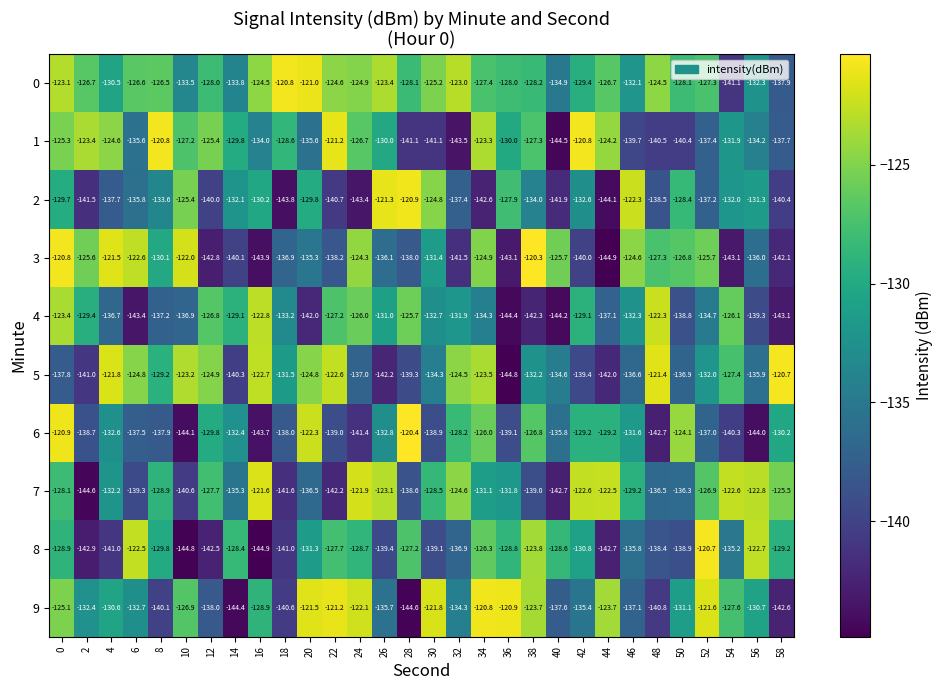

What is the maximum value shown in the chart?

-120.3